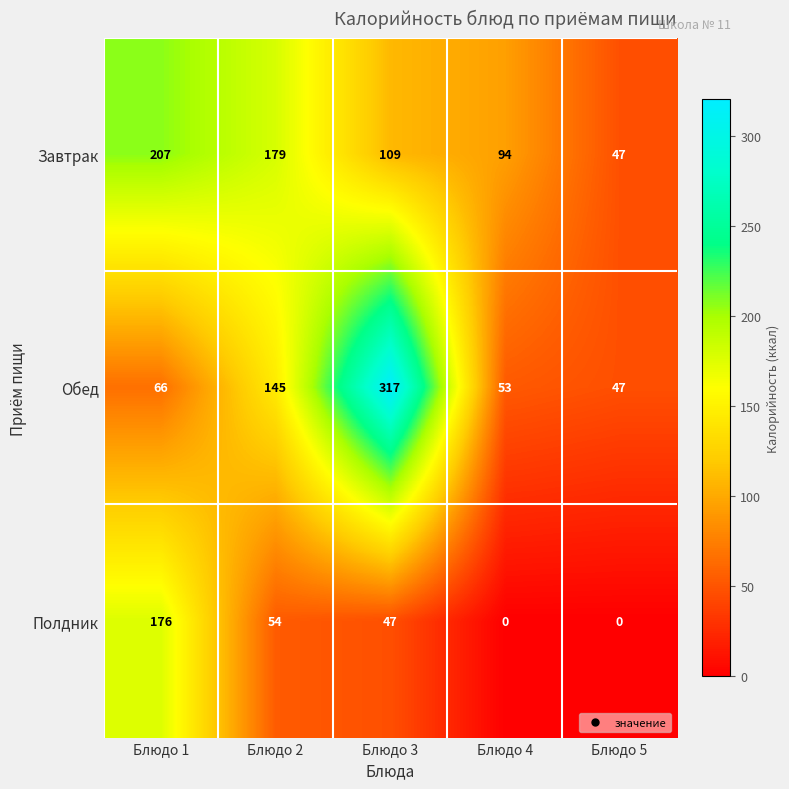

Which label corresponds to the largest value in the chart?

Блюдо 3